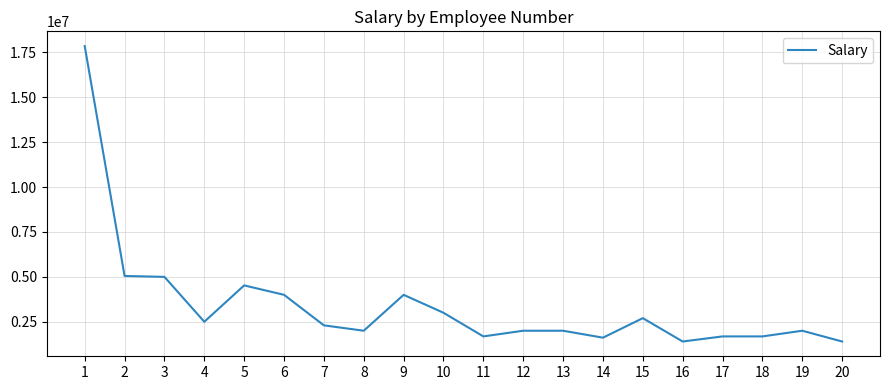

Is it true that the value at 7 is 2300000?

True